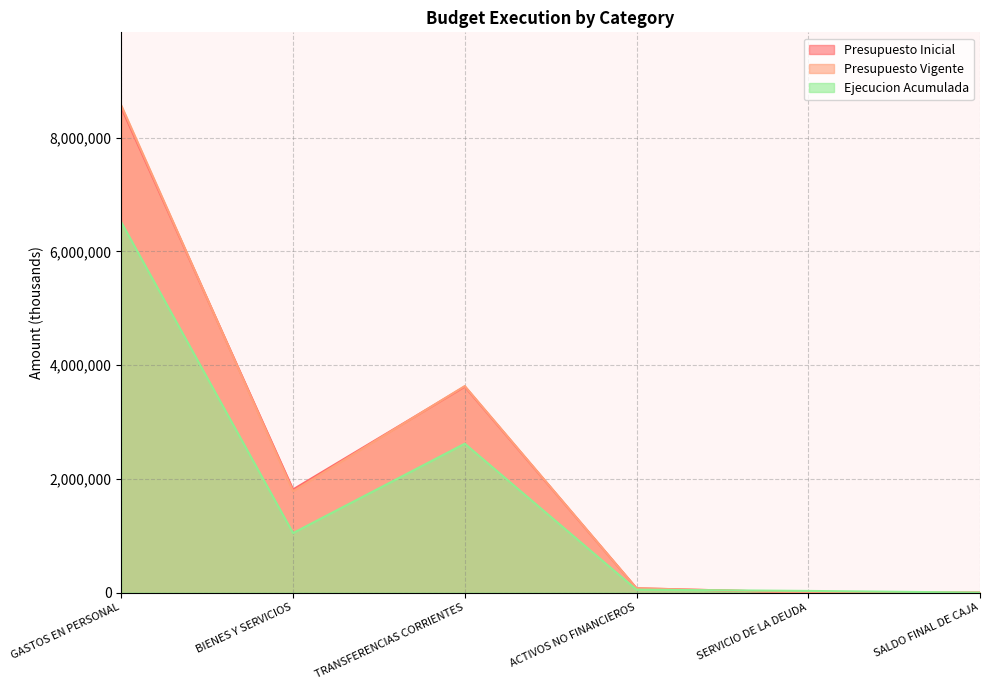

How many categories are shown in the chart?

6